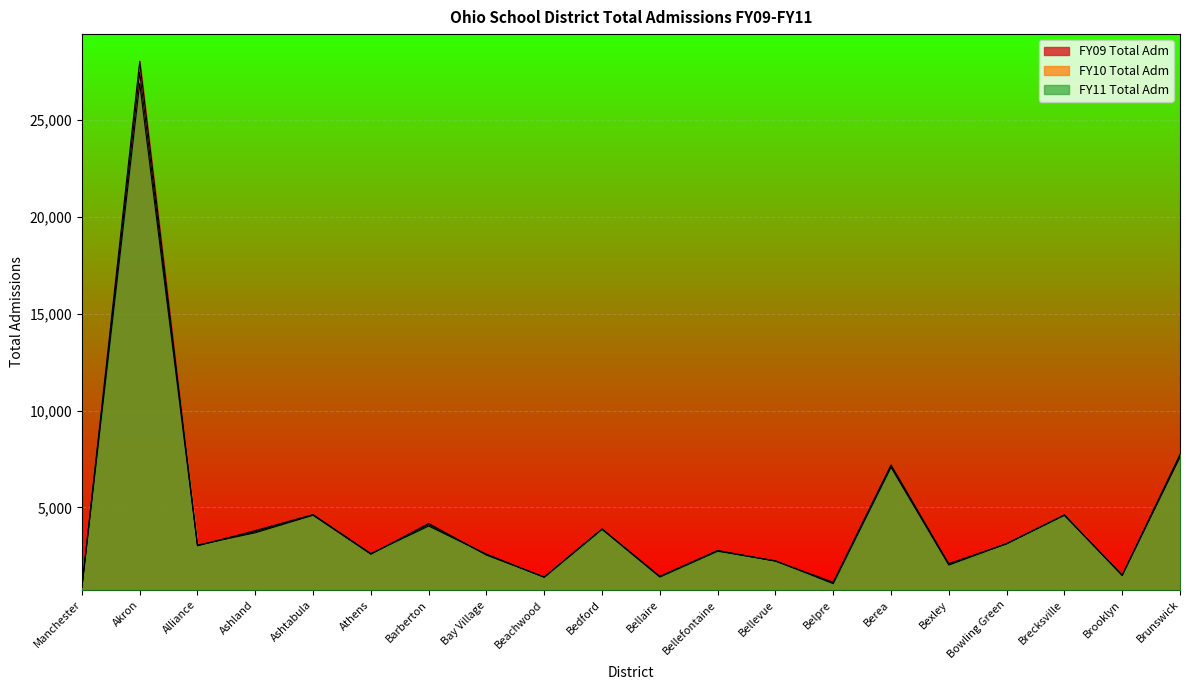

Reading left to right, transcribe all the data shown in this chart.

FY09 Total Adm: Manchester=875.8	Akron=28019.6	Alliance=3055.2	Ashland=3693.7	Ashtabula=4597.3	Athens=2585.6	Barberton=4174.4	Bay Village=2540.2	Beachwood=1407.3	Bedford=3892.6	Bellaire=1447.0	Bellefontaine=2779.3	Bellevue=2227.8	Belpre=1143.9	Berea=7194.7	Bexley=2099.8	Bowling Green=3122.3	Brecksville=4615.5	Brooklyn=1486.5	Brunswick=7593.2
FY10 Total Adm: Manchester=876.5	Akron=27450.2	Alliance=3038.1	Ashland=3748.9	Ashtabula=4614.1	Athens=2603.3	Barberton=4107.3	Bay Village=2565.7	Beachwood=1403.0	Bedford=3881.8	Bellaire=1428.2	Bellefontaine=2760.1	Bellevue=2237.1	Belpre=1105.2	Berea=7132.5	Bexley=2063.2	Bowling Green=3127.9	Brecksville=4604.3	Brooklyn=1498.8	Brunswick=7665.2
FY11 Total Adm: Manchester=877.1	Akron=26879.6	Alliance=3020.9	Ashland=3804.2	Ashtabula=4631.0	Athens=2621.0	Barberton=4040.0	Bay Village=2591.2	Beachwood=1398.8	Bedford=3871.0	Bellaire=1409.3	Bellefontaine=2740.7	Bellevue=2246.3	Belpre=1066.5	Berea=7070.1	Bexley=2026.4	Bowling Green=3133.6	Brecksville=4593.1	Brooklyn=1511.2	Brunswick=7737.3